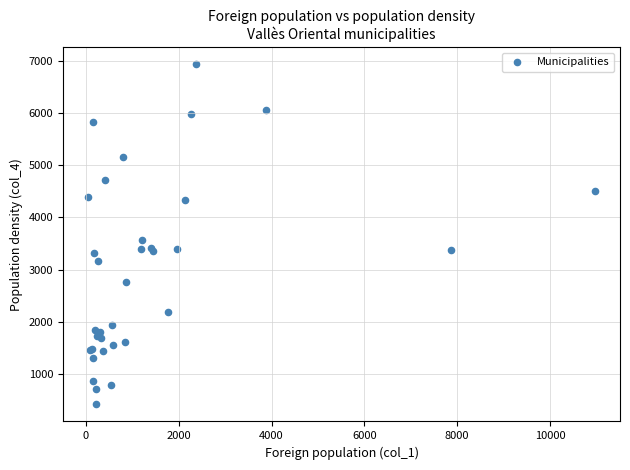

What Y value in the scatter plot is closest to 3675?

3571